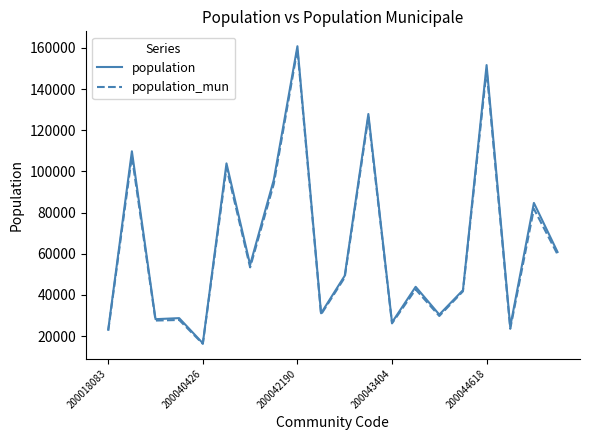

At how many categories does at least one series exceed 50970?

9